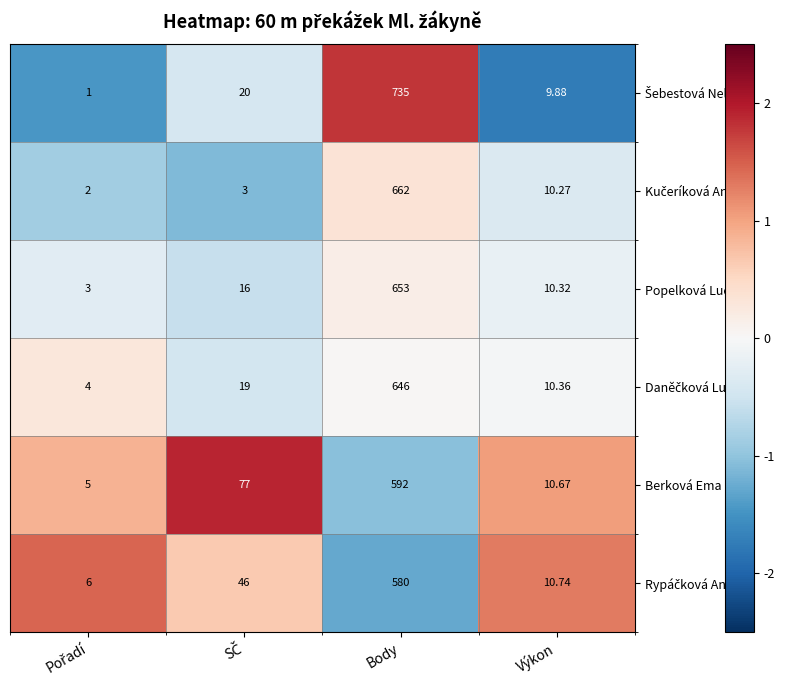

At which category is the sum across all series the highest?

Body